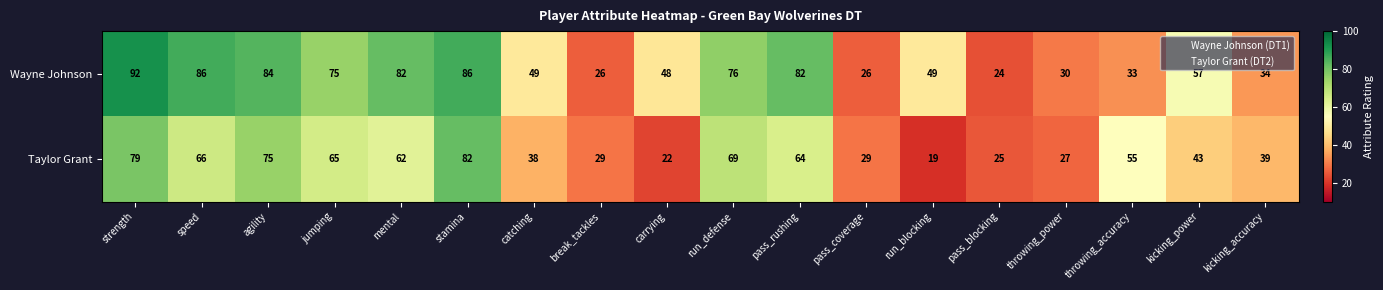

Which series has the largest total across all categories?

Wayne Johnson